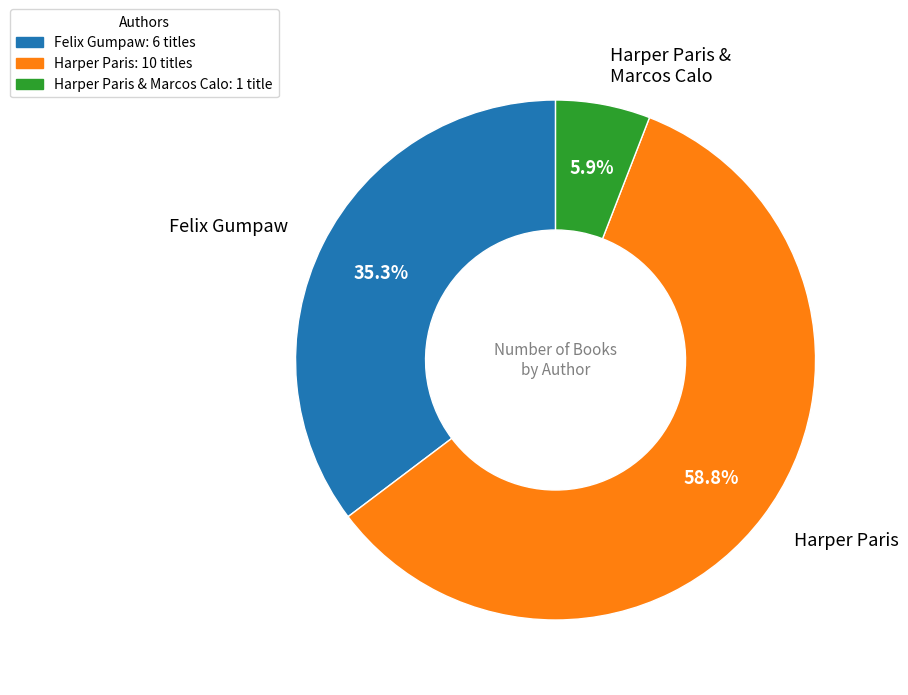

Which slice is the largest?

Harper Paris: 10 titles